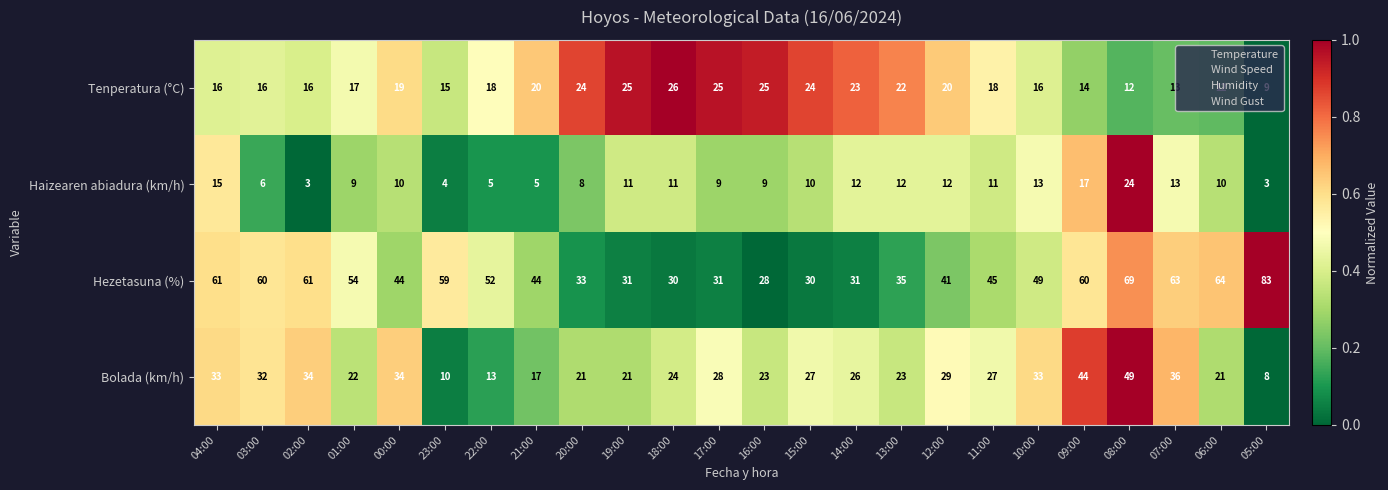

The Hezetasuna (%) series shows 44 at 00:00. True or false?

True